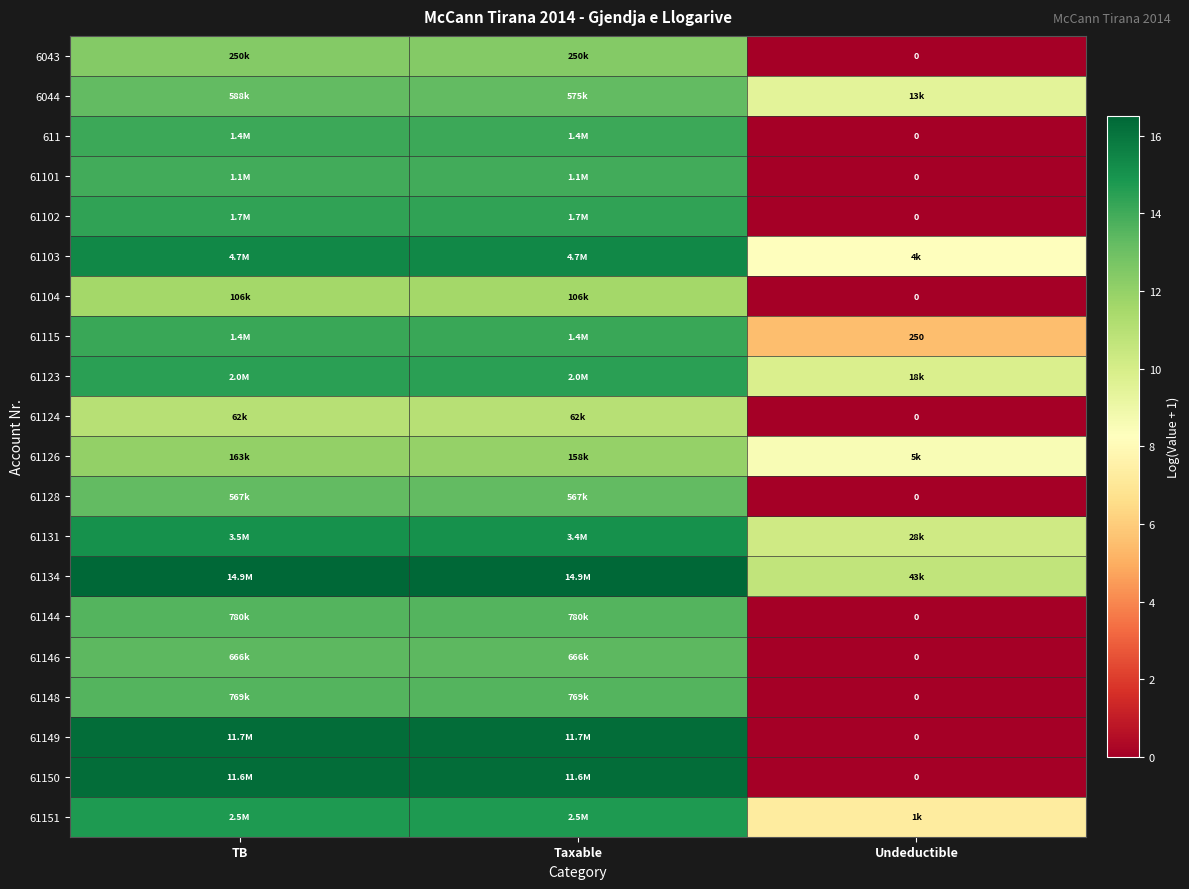

Is the value of 61126 at Undeductible greater than the value of 61148 at TB?

No